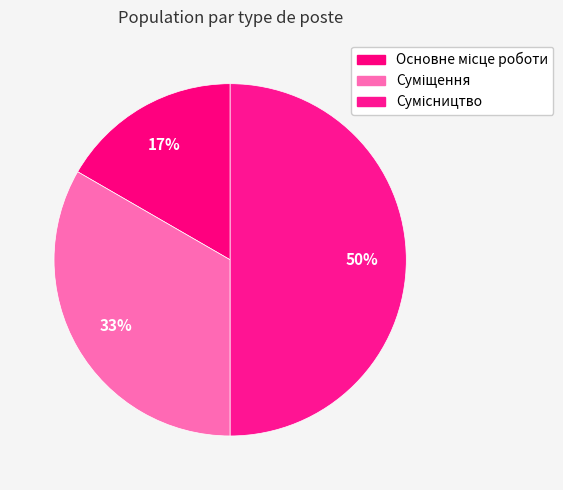

What percentage is NOT represented by Сумісництво?

50.0%